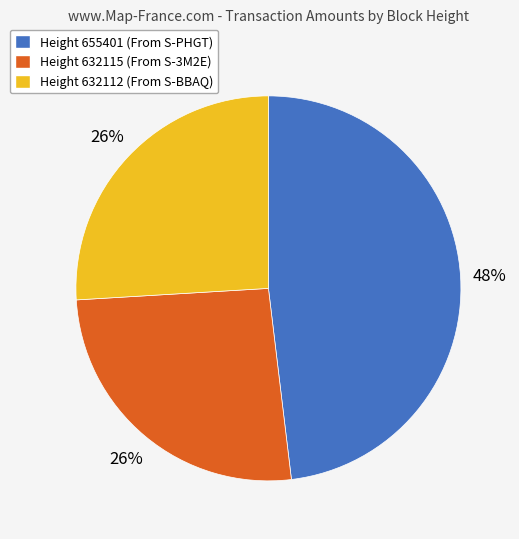

Does any single category account for the majority?

No